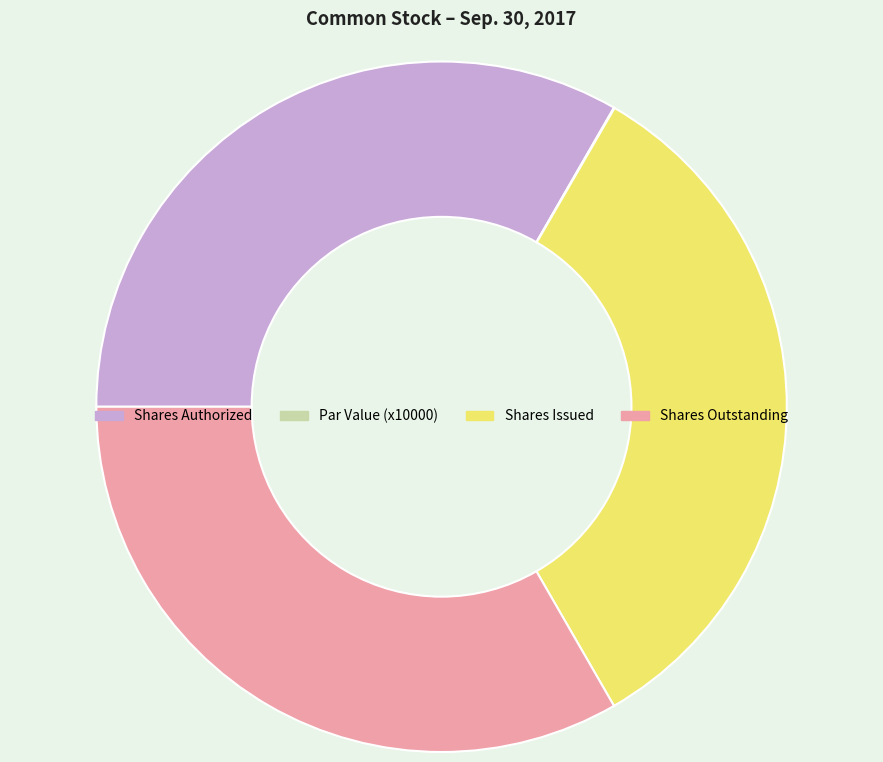

The Shares Authorized slice represents 39% of the pie. True or false?

False